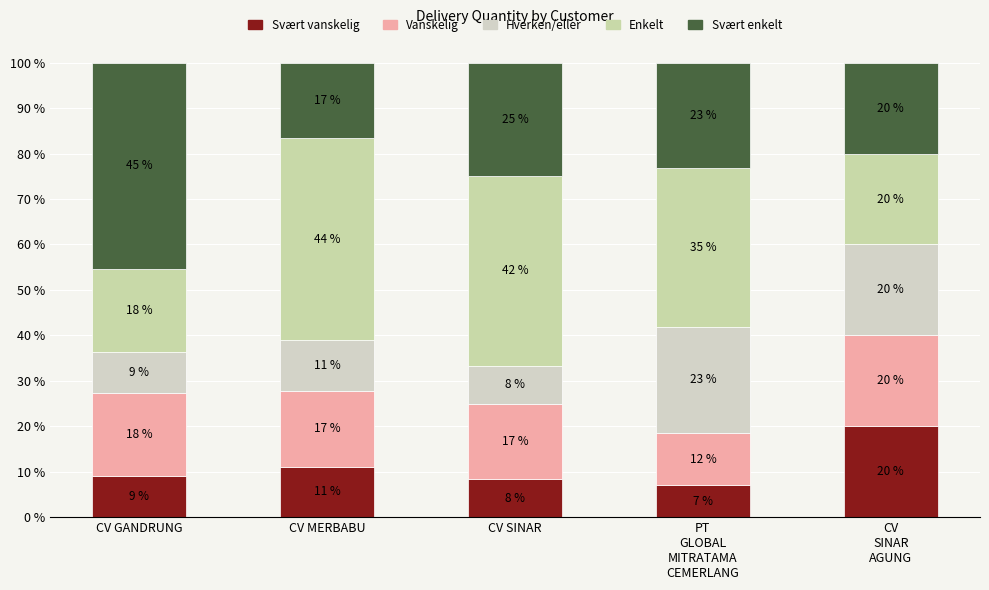

What are all the series names shown in the legend?

Svært vanskelig, Vanskelig, Hverken/eller, Enkelt, Svært enkelt